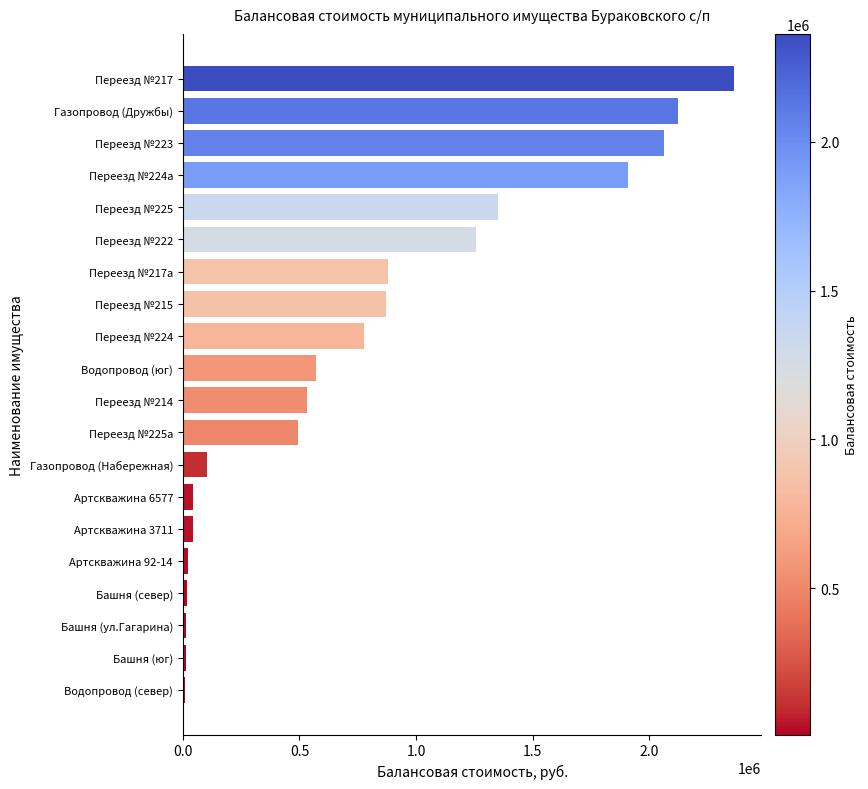

What is the change in value from Переезд №224 to Переезд №225а?

-282920